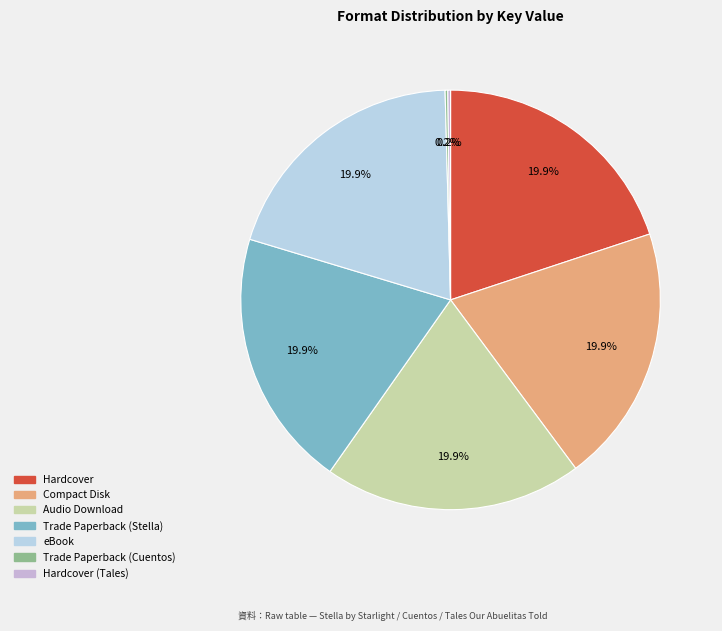

What percentage is the Trade Paperback (Stella) slice, to the nearest percent?

20%